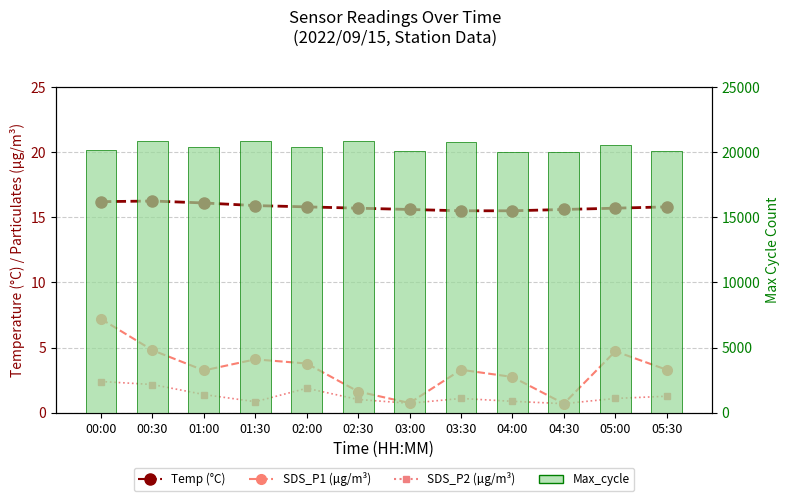

The SDS_P2 (µg/m³) series shows 1.1 at 05:00. True or false?

True